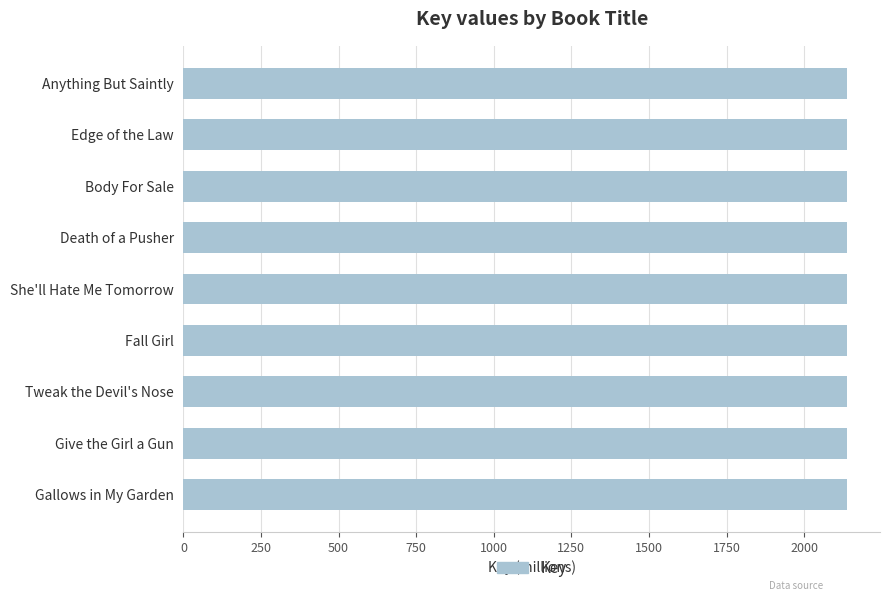

Are the bars grouped side by side (vs. stacked)?

No